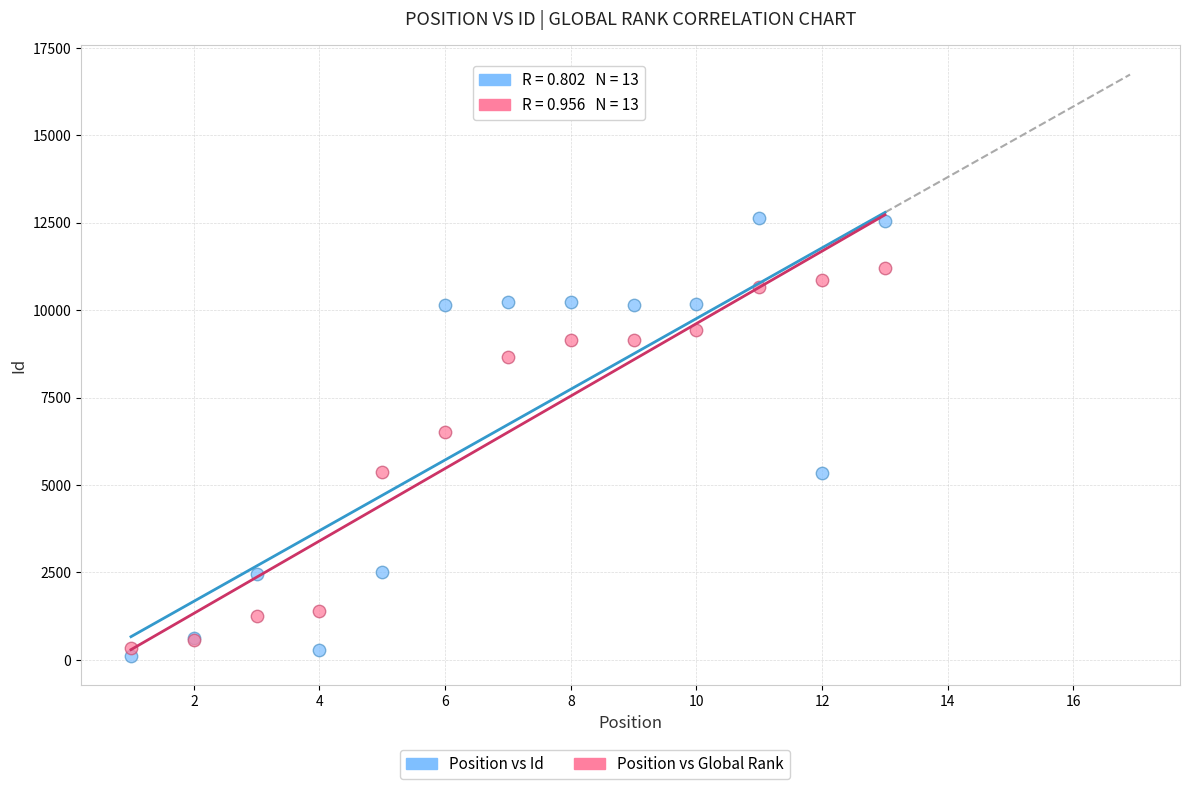

Which series has the widest spread of Y values?

Position vs Id